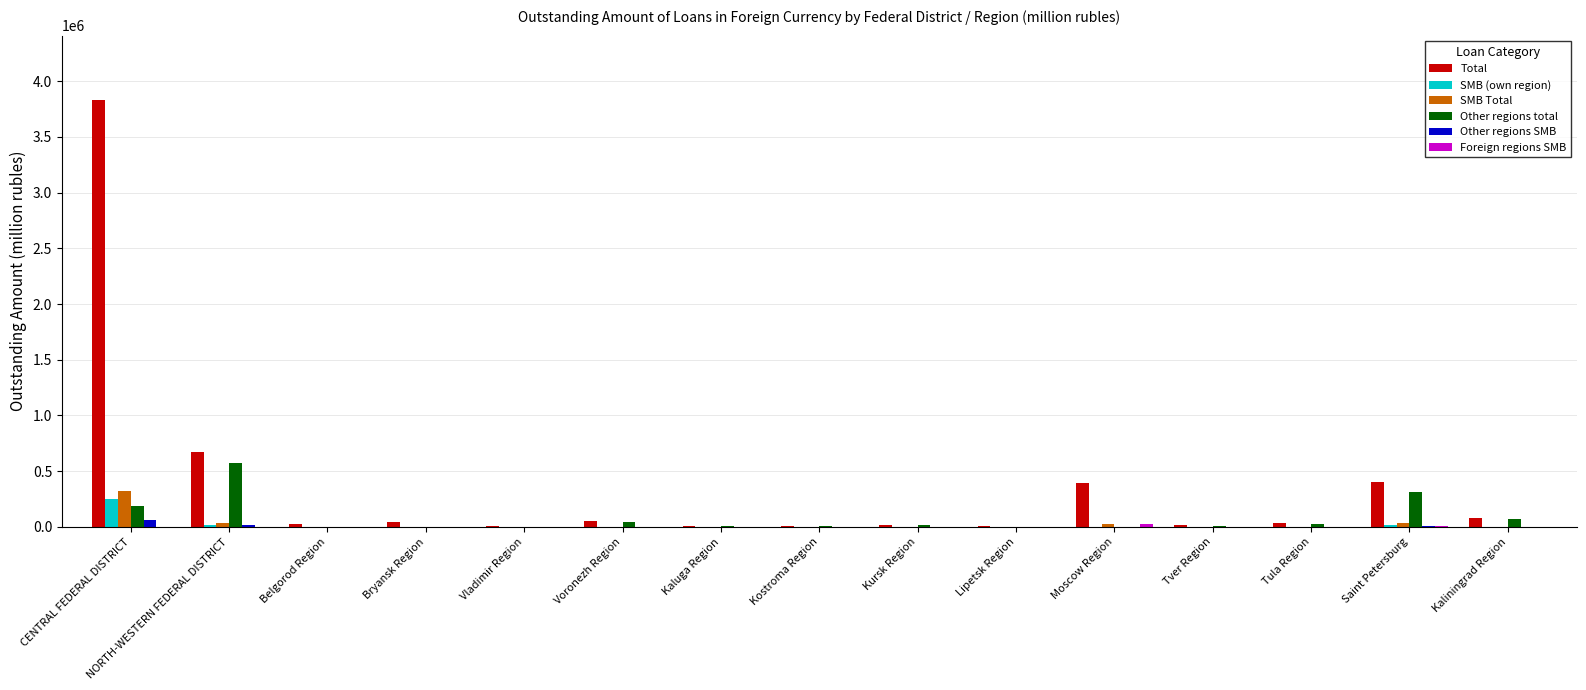

Which series has the largest range (max minus min)?

Total